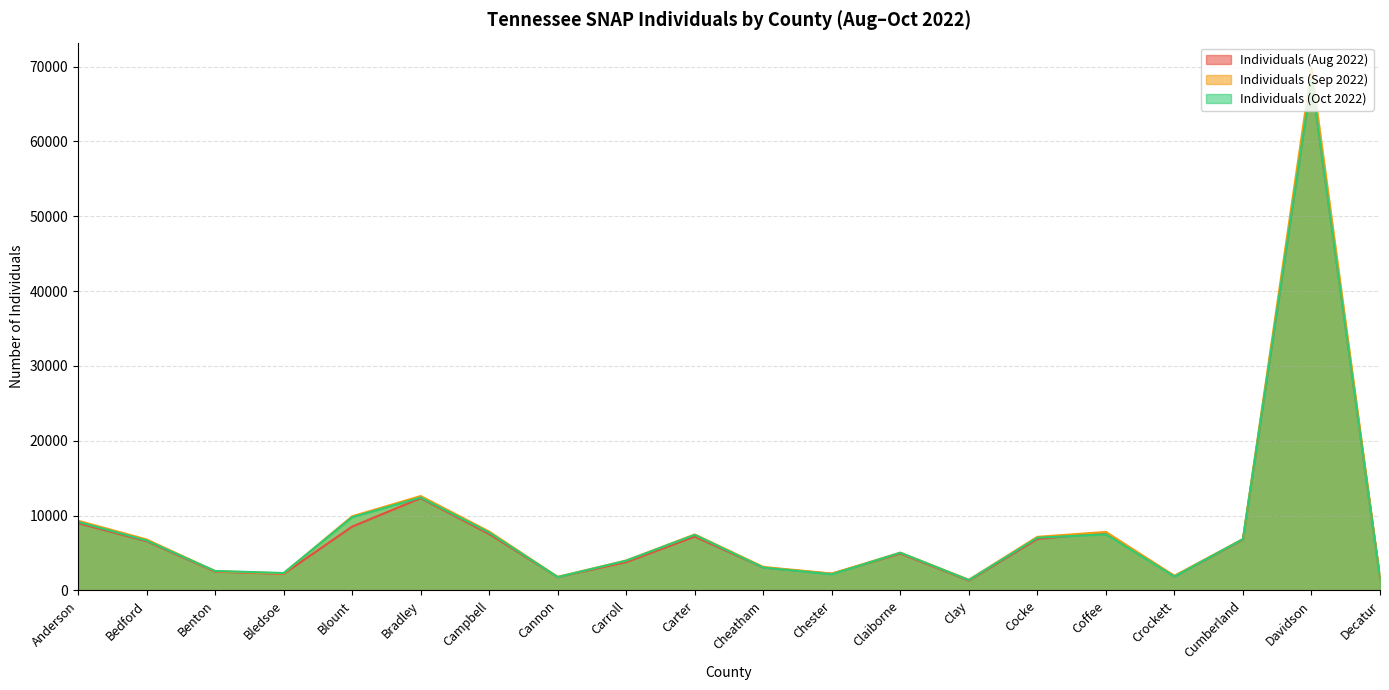

What is the difference between the highest and lowest values at Coffee?

316